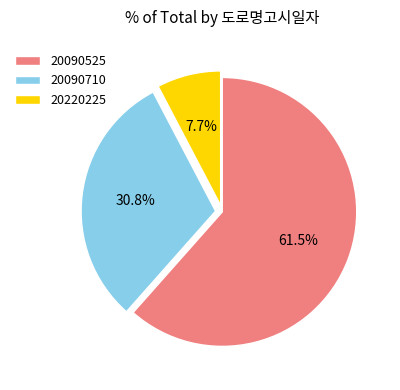

What percentage do 20220225 and 20090710 together represent?

38.5%